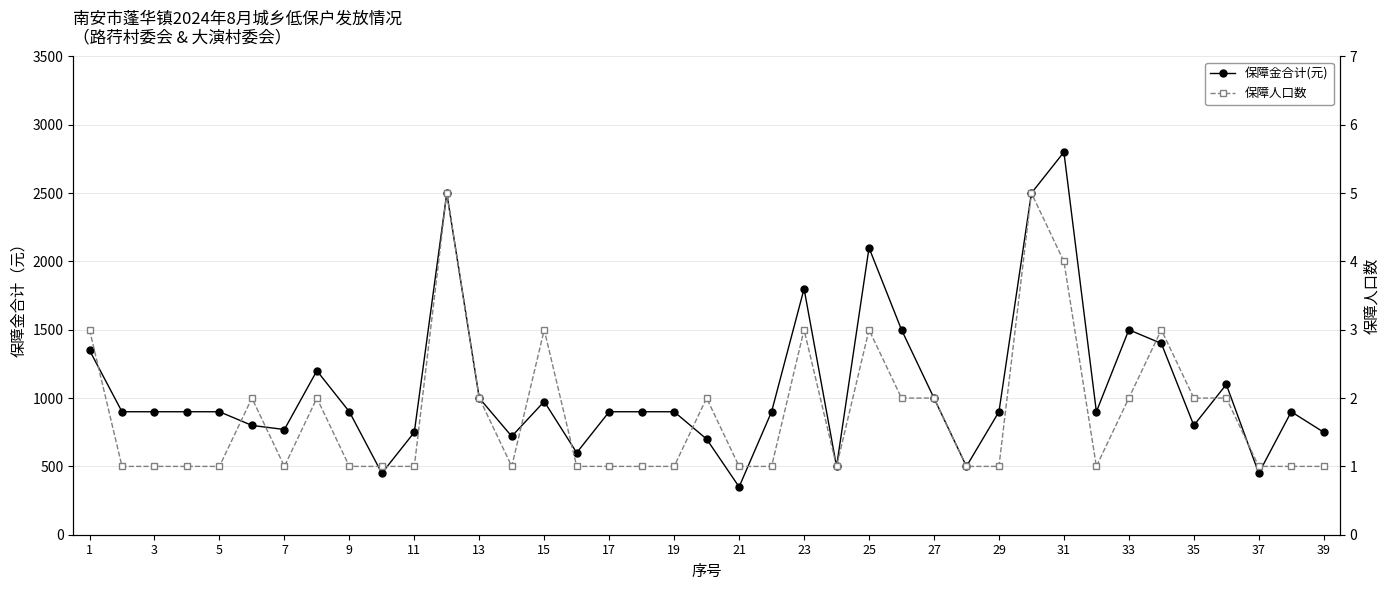

At which label is 保障人口数 closest to 3?

1